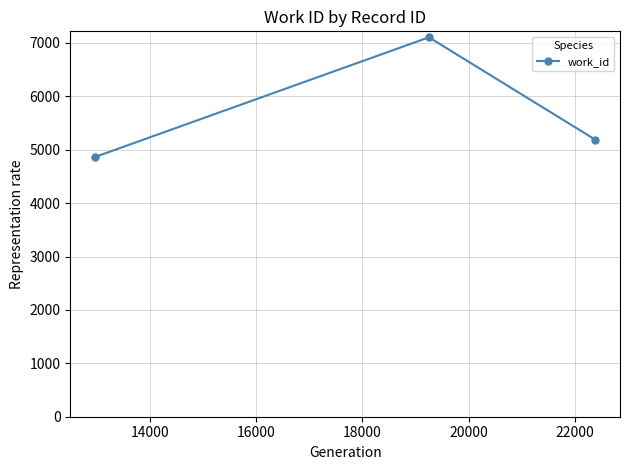

What is the smallest value displayed?

4866